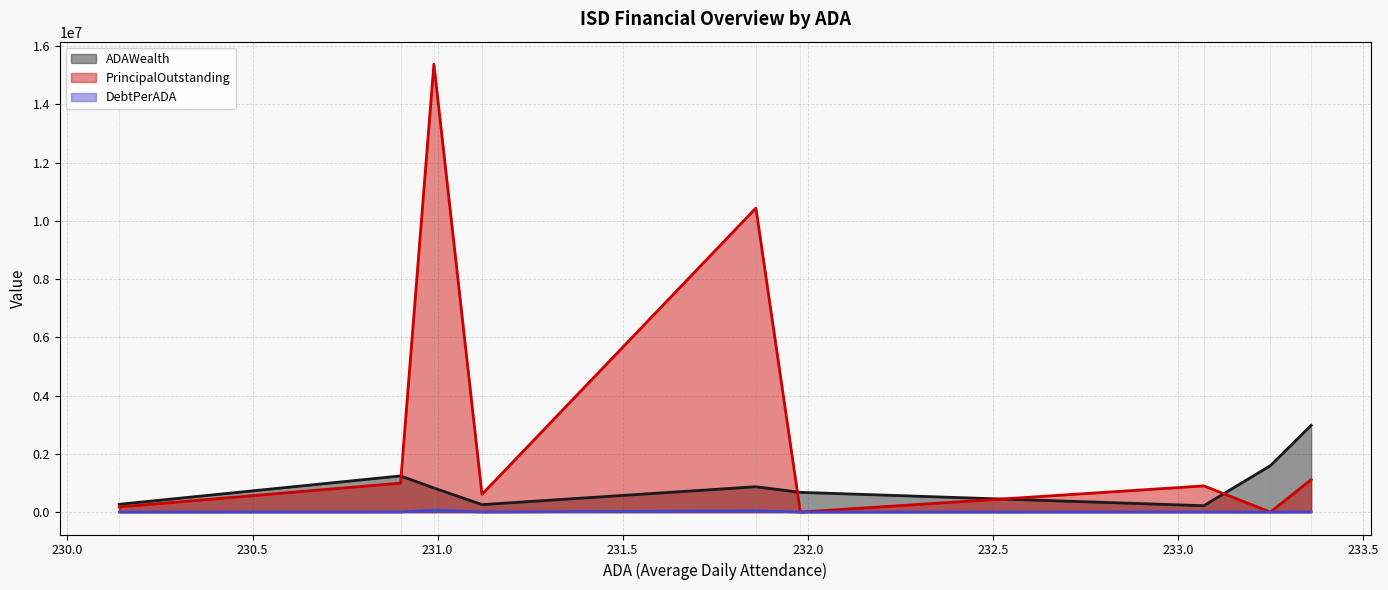

How many lines are shown in the chart?

3